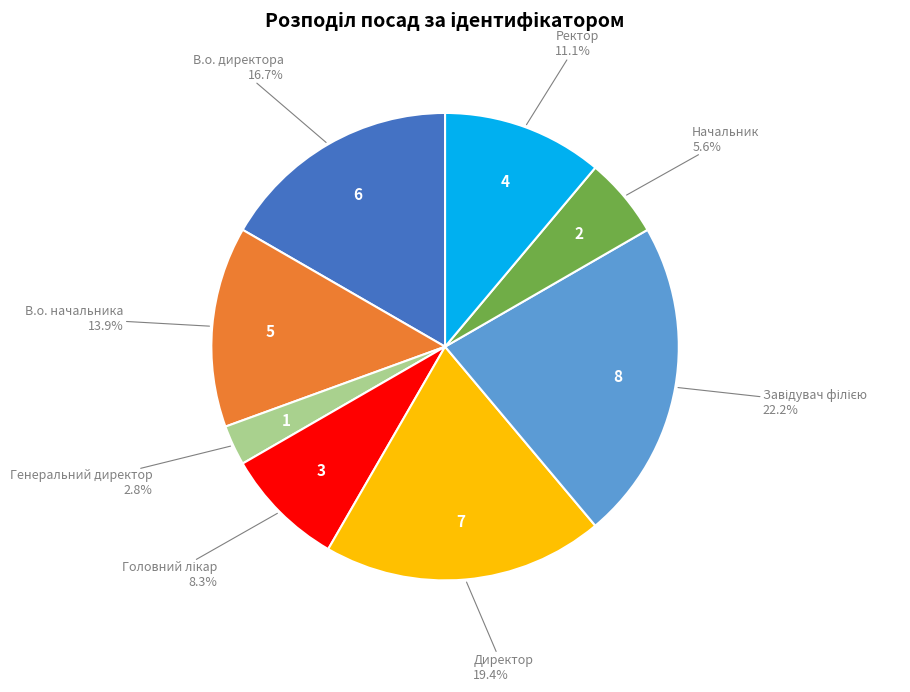

Is there any slice that represents more than half of the pie?

No